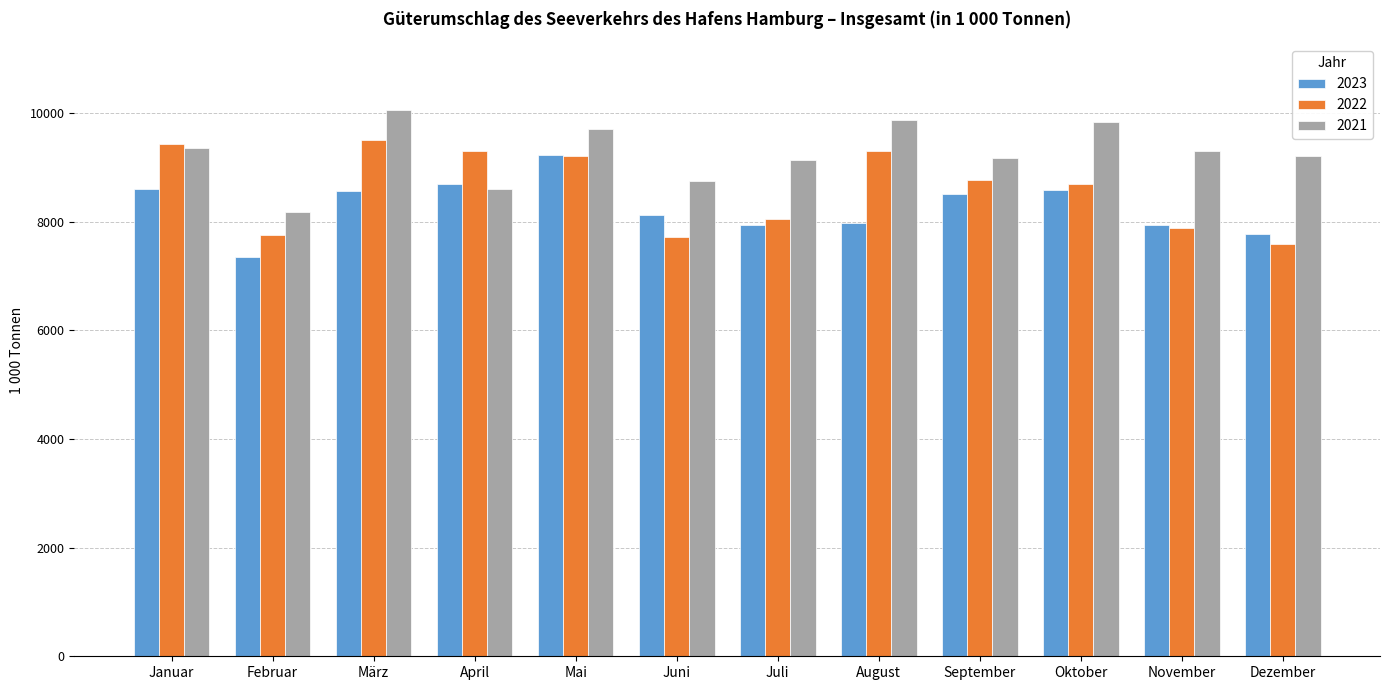

List the series in order of their overall mean, highest first.

2021, 2022, 2023